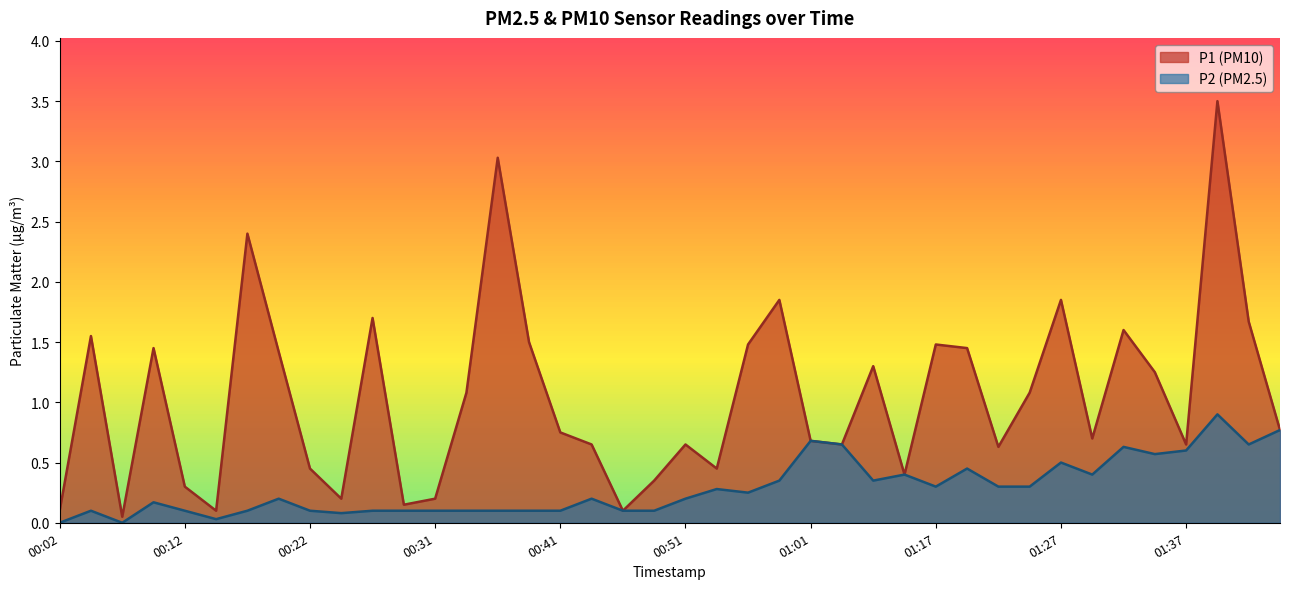

True or false: P1 has more than 1 points higher than both neighbors.

True